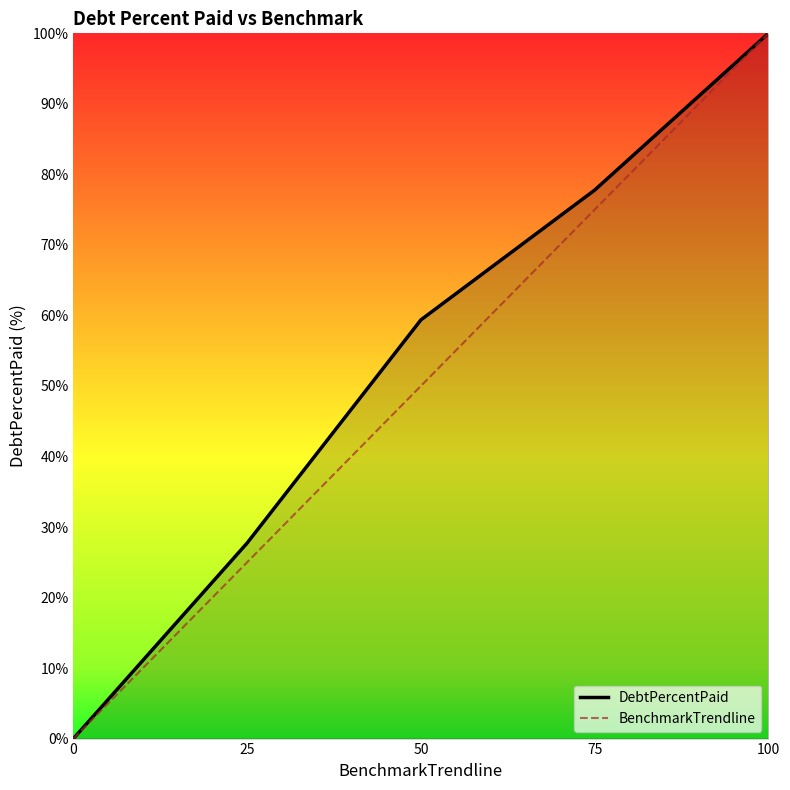

Reading left to right, transcribe all the data shown in this chart.

DebtPercentPaid: 0=0.0	25=27.7	50=59.4	75=77.8	100=100.0
BenchmarkTrendline: 0=0.0	25=25.0	50=50.0	75=75.0	100=100.0